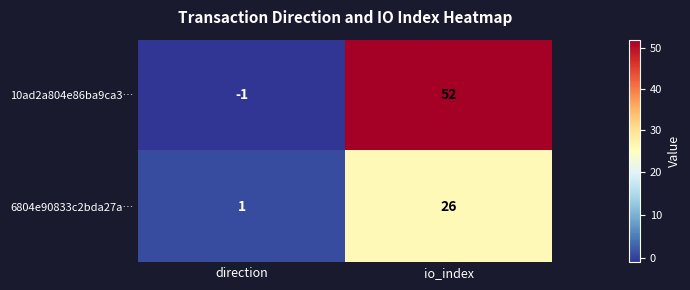

What is the average value of the 6804e90833c2bda27a… series?

14